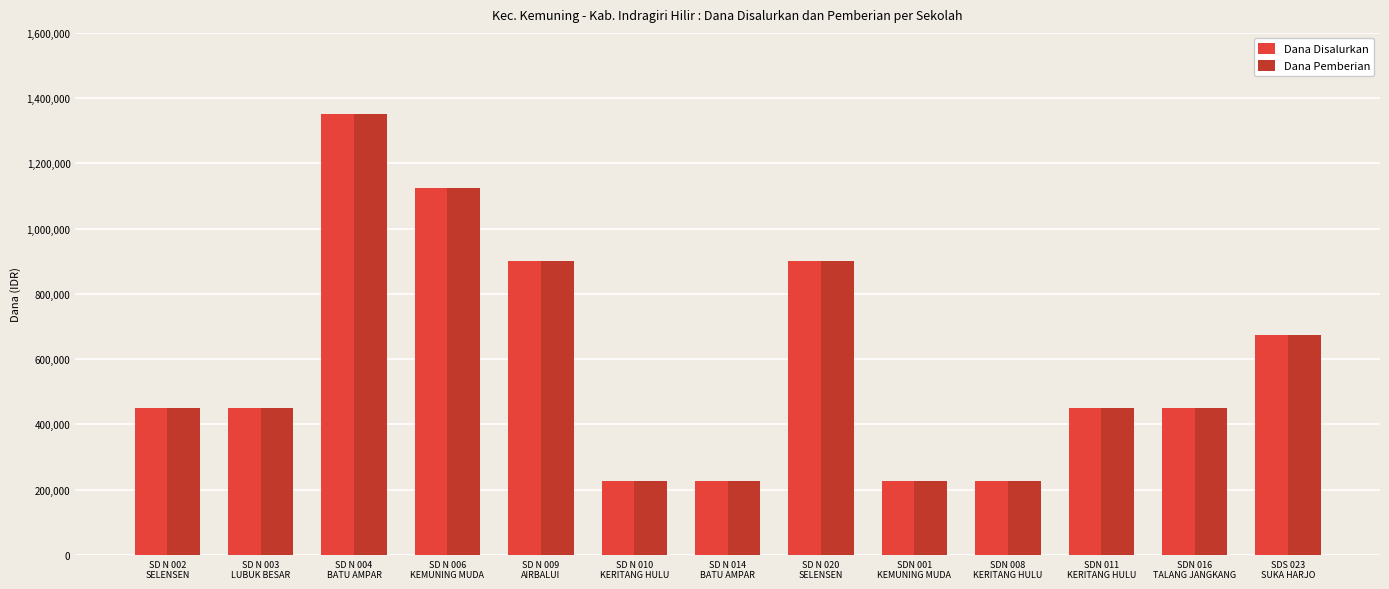

Reading right to left, what are all the values shown in this chart?

Dana Disalurkan: SDS 023
SUKA HARJO=675000	SDN 016
TALANG JANGKANG=450000	SDN 011
KERITANG HULU=450000	SDN 008
KERITANG HULU=225000	SDN 001
KEMUNING MUDA=225000	SD N 020
SELENSEN=900000	SD N 014
BATU AMPAR=225000	SD N 010
KERITANG HULU=225000	SD N 009
AIRBALUI=900000	SD N 006
KEMUNING MUDA=1125000	SD N 004
BATU AMPAR=1350000	SD N 003
LUBUK BESAR=450000	SD N 002
SELENSEN=450000
Dana Pemberian: SDS 023
SUKA HARJO=675000	SDN 016
TALANG JANGKANG=450000	SDN 011
KERITANG HULU=450000	SDN 008
KERITANG HULU=225000	SDN 001
KEMUNING MUDA=225000	SD N 020
SELENSEN=900000	SD N 014
BATU AMPAR=225000	SD N 010
KERITANG HULU=225000	SD N 009
AIRBALUI=900000	SD N 006
KEMUNING MUDA=1125000	SD N 004
BATU AMPAR=1350000	SD N 003
LUBUK BESAR=450000	SD N 002
SELENSEN=450000